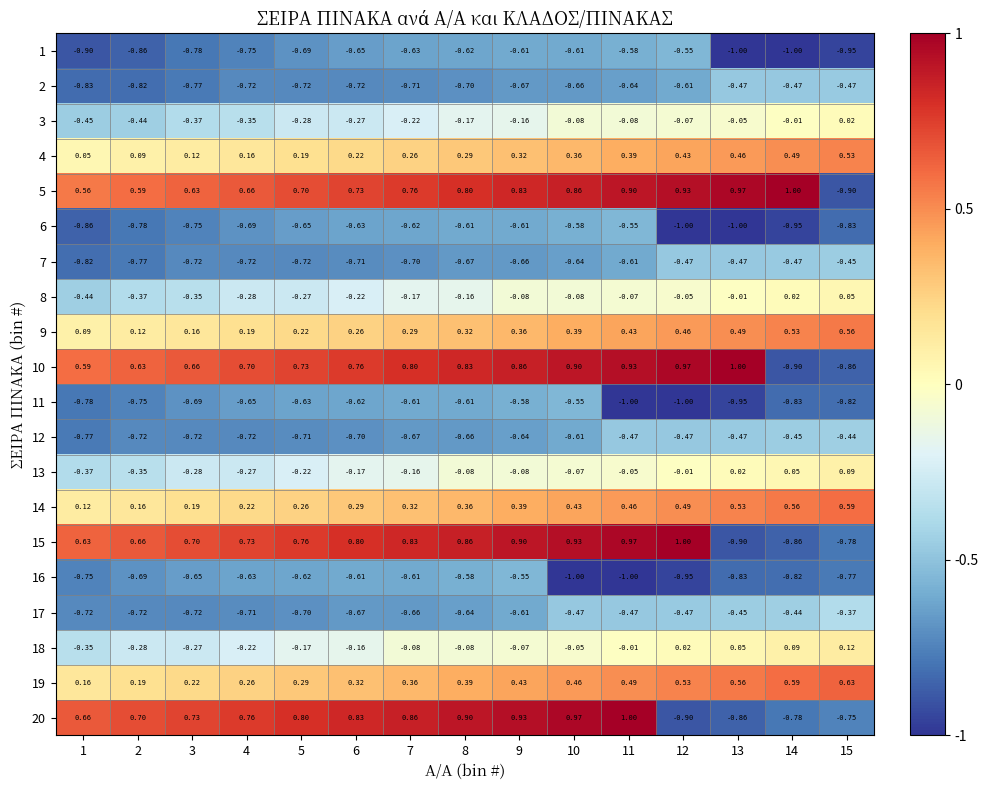

Count the number of data series in this chart.

20